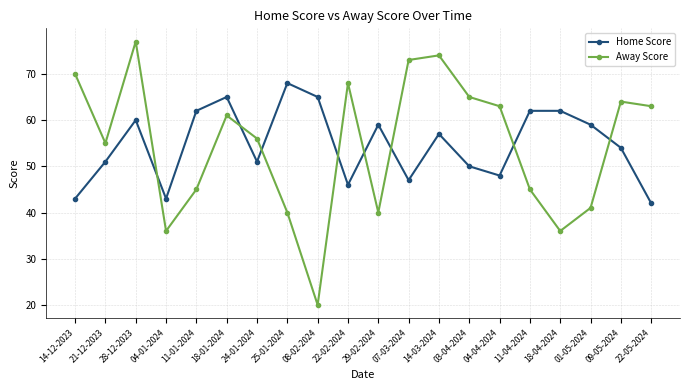

The value of Home Score at 21-12-2023 is 51. True or false?

True